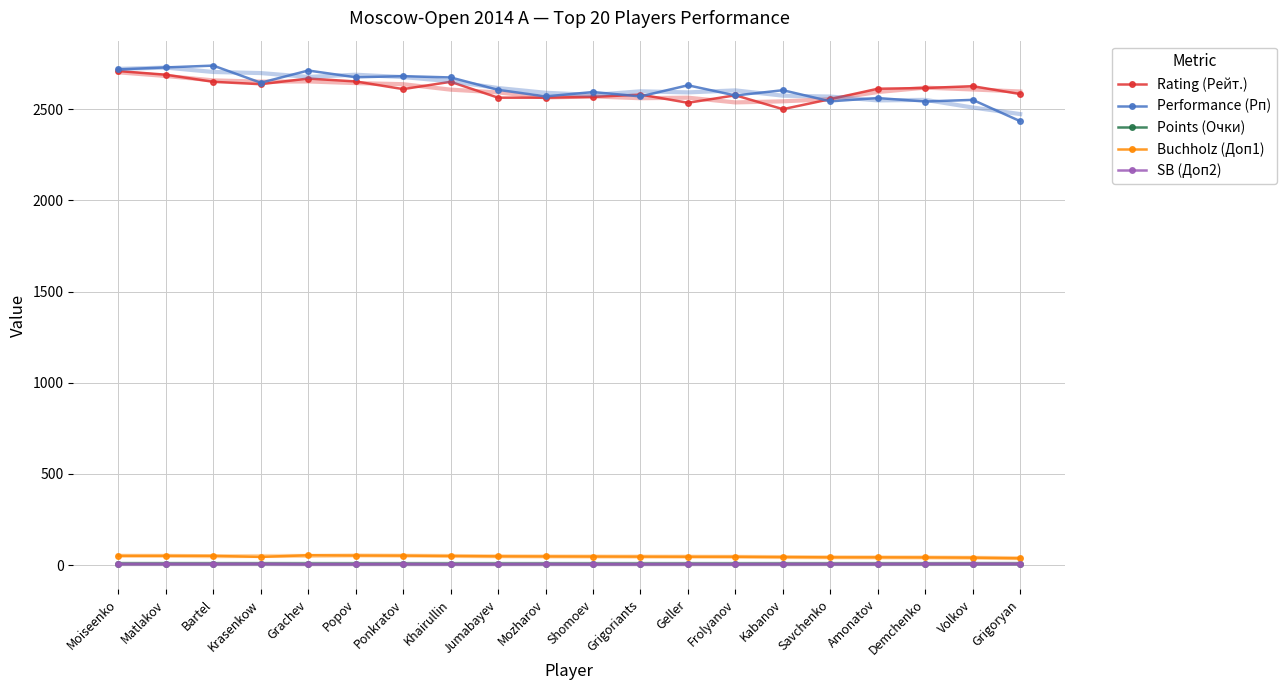

Rank the categories by Buchholz (Доп1) value from highest to lowest.

Grachev, Popov, Ponkratov, Moiseenko, Matlakov, Bartel, Khairullin, Jumabayev, Mozharov, Shomoev, Grigoriants, Geller, Frolyanov, Krasenkow, Kabanov, Savchenko, Amonatov, Demchenko, Volkov, Grigoryan